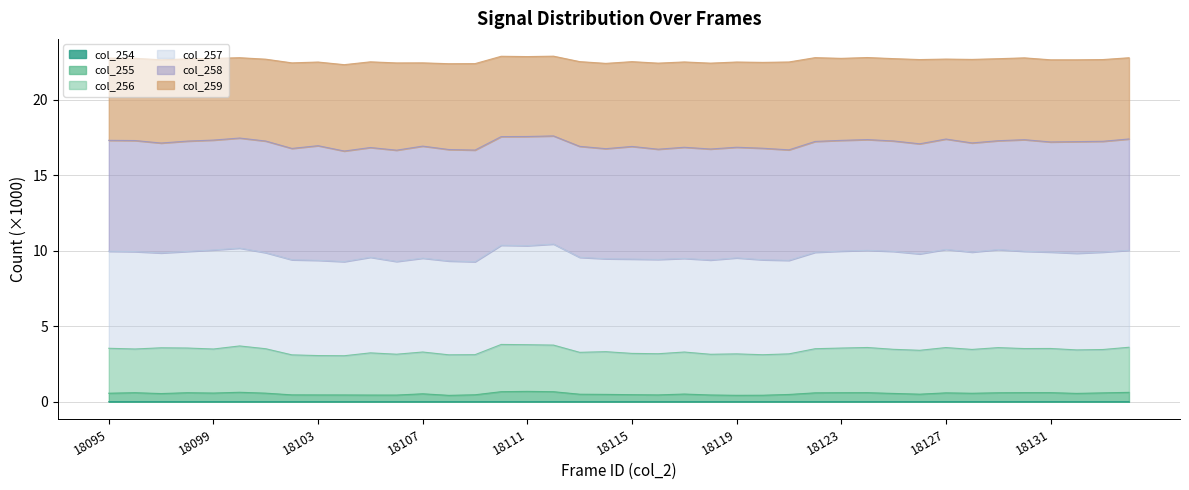

In col_256, how many points are lower than both neighbors (excluding endpoints)?

13